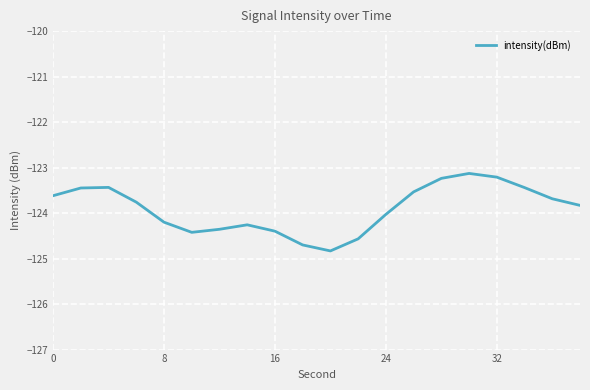

Is this an area chart (filled region under the line)?

No